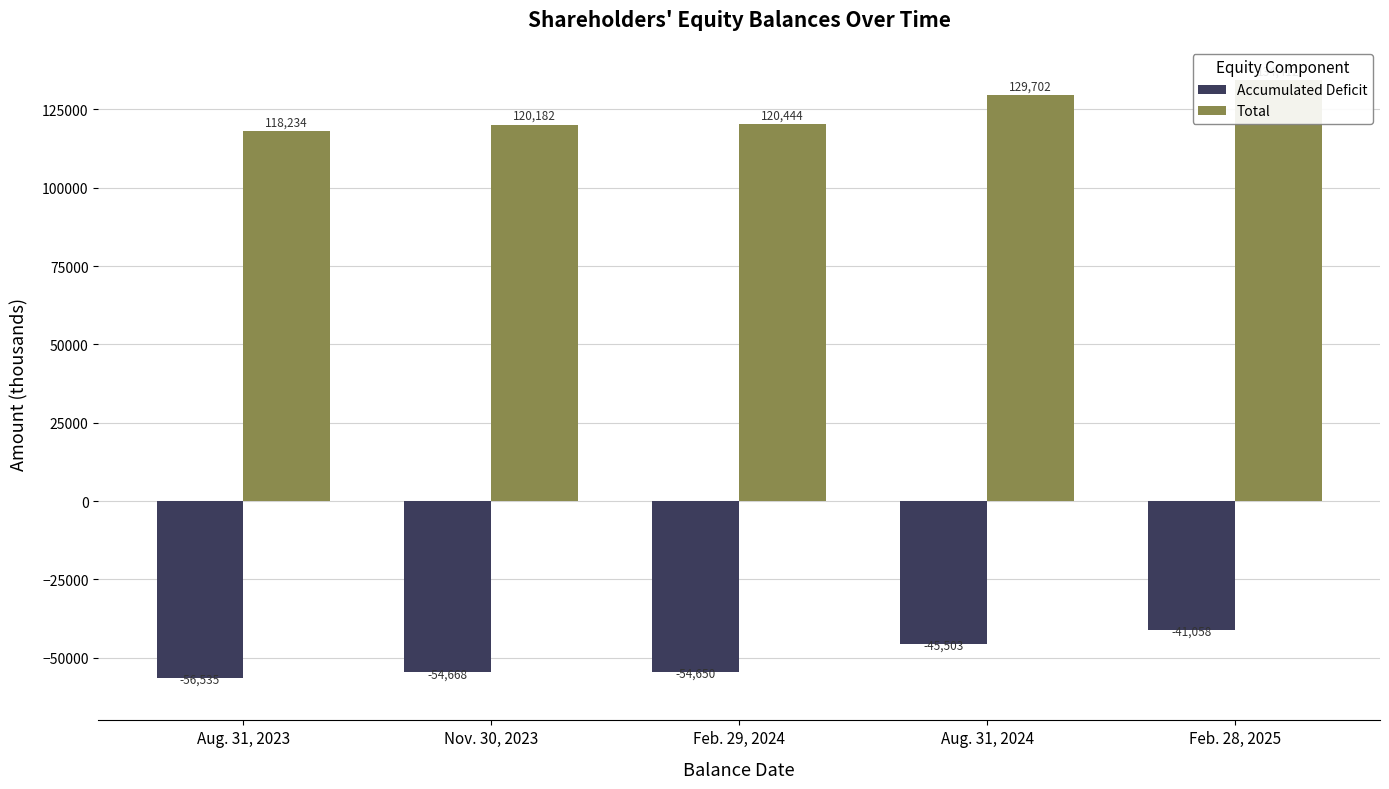

How many groups of bars are there?

5